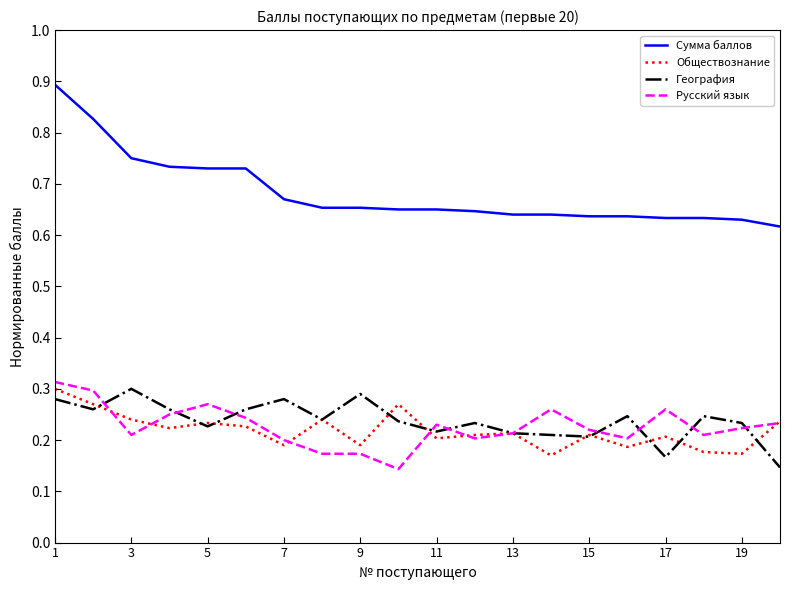

What is the maximum value shown in the chart?

0.9